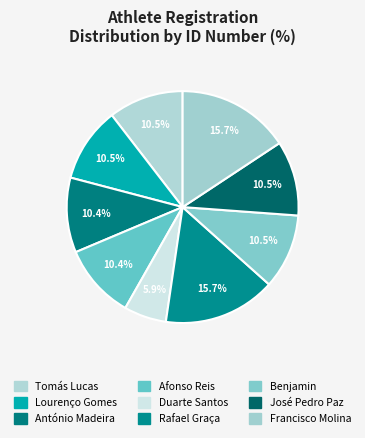

Count the number of slices in the pie.

9